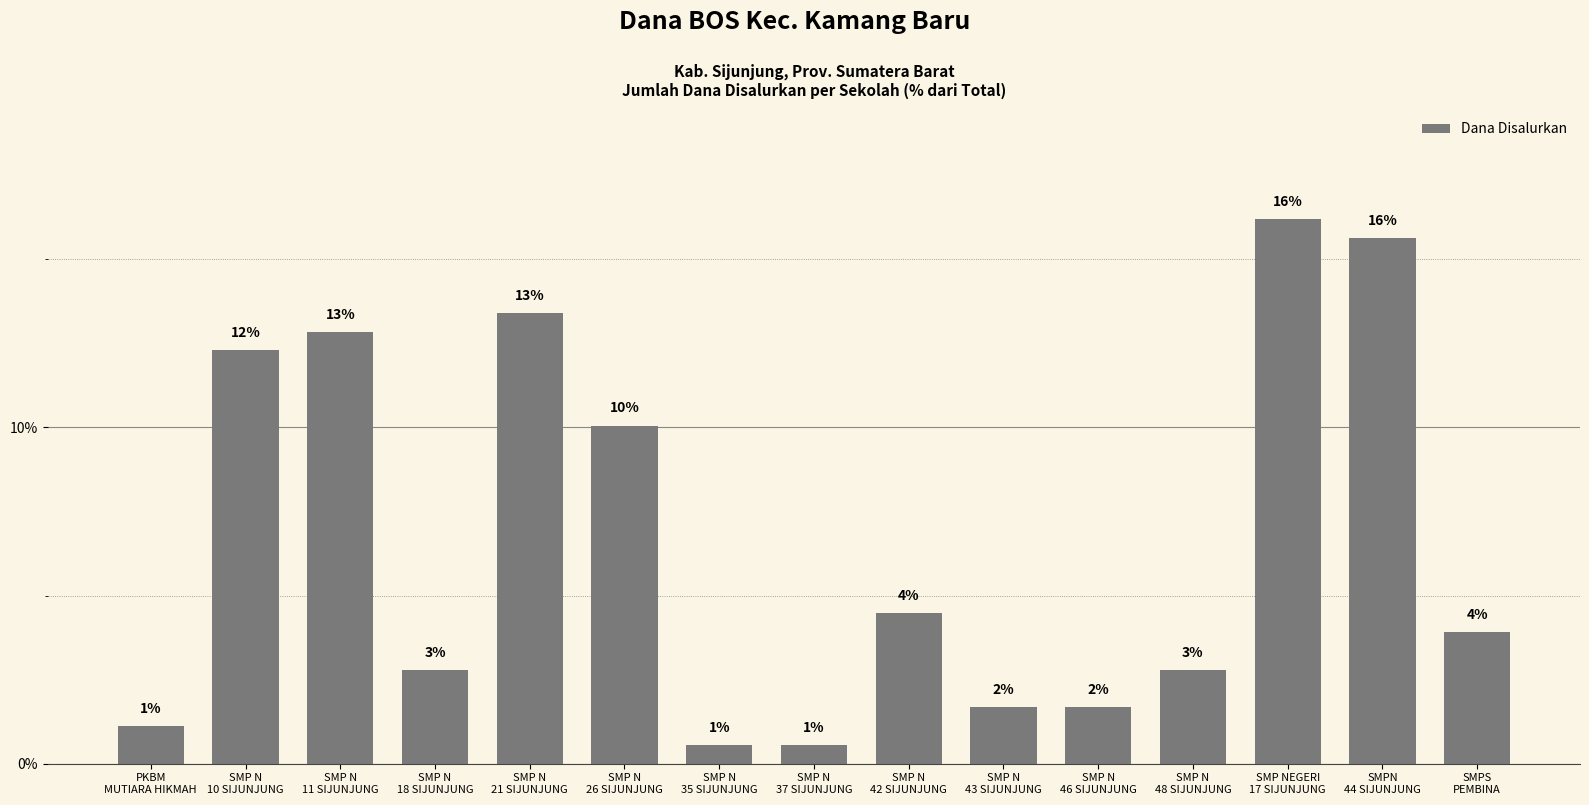

What is the change in value from SMP N
11 SIJUNJUNG to SMPN
44 SIJUNJUNG?

+2.8